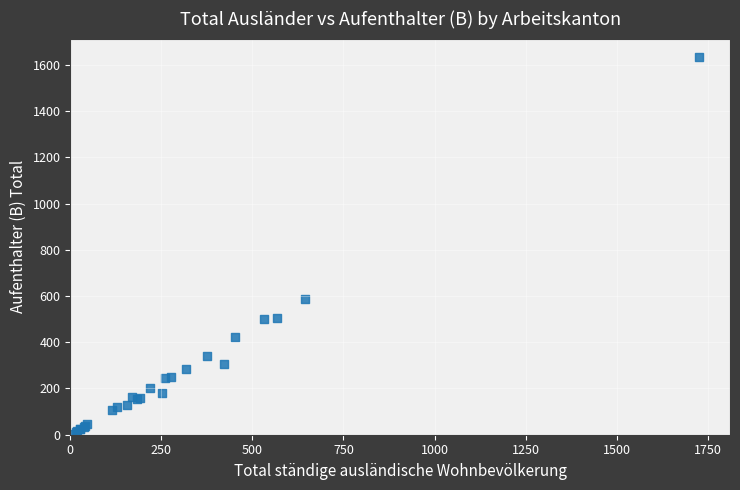

What Y value in the scatter plot is closest to 818?

585